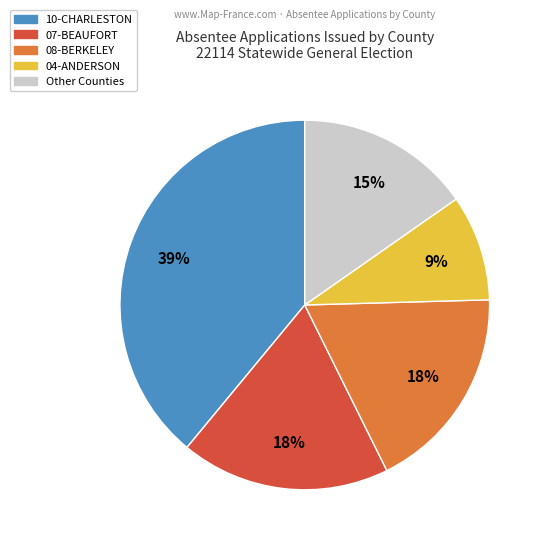

Count the number of slices in the pie.

5